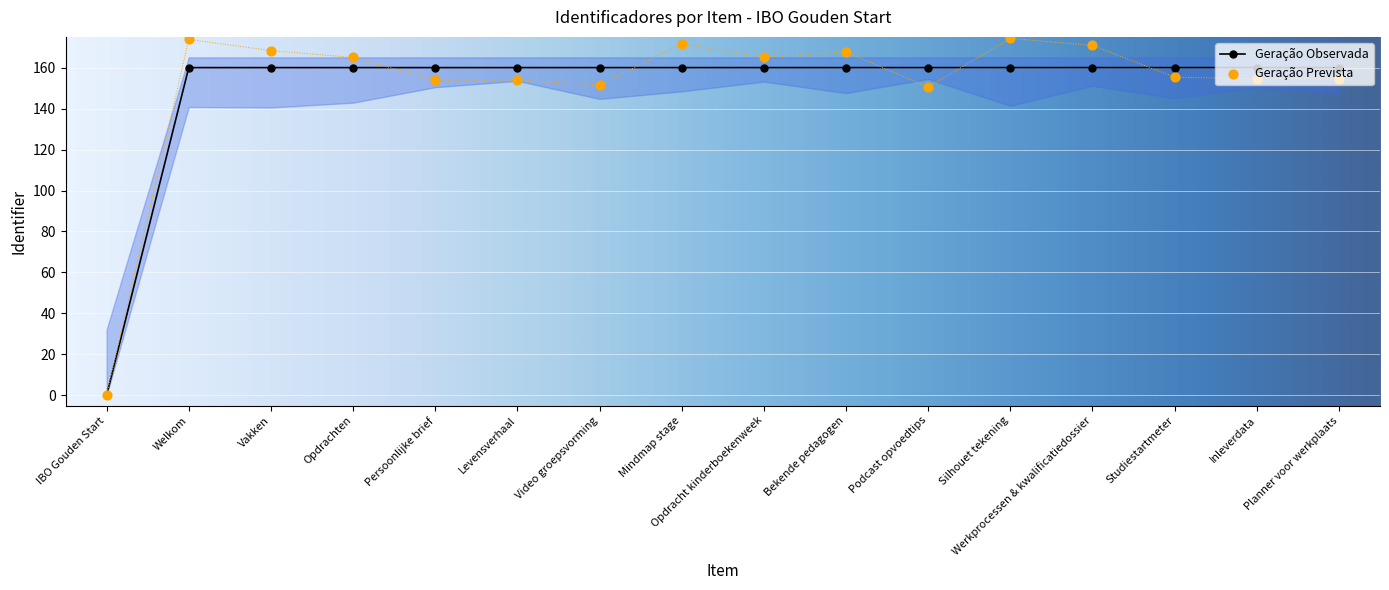

What is the ratio of the value at Studiestartmeter to the value at Opdrachten?

1.0